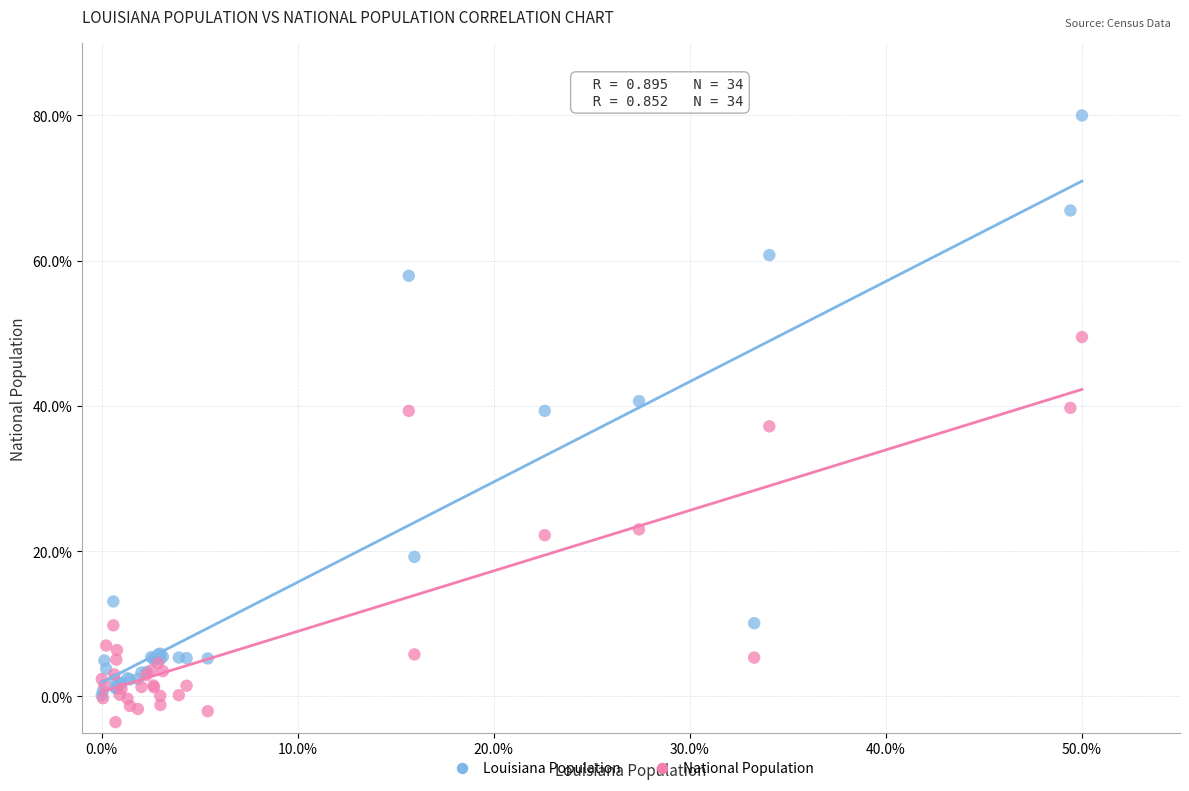

Which series contains the highest Y value?

Louisiana Population